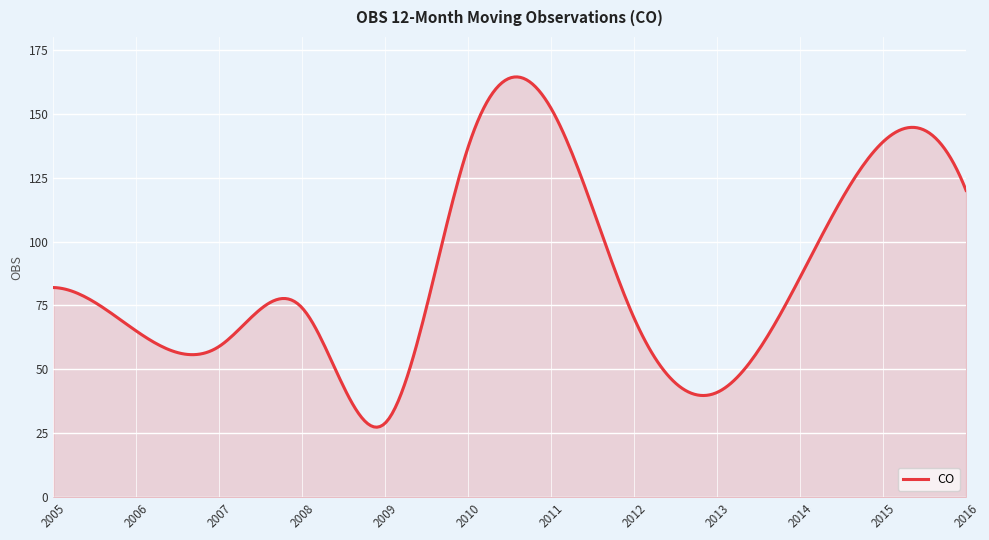

What is the maximum value shown in the chart?

164.4